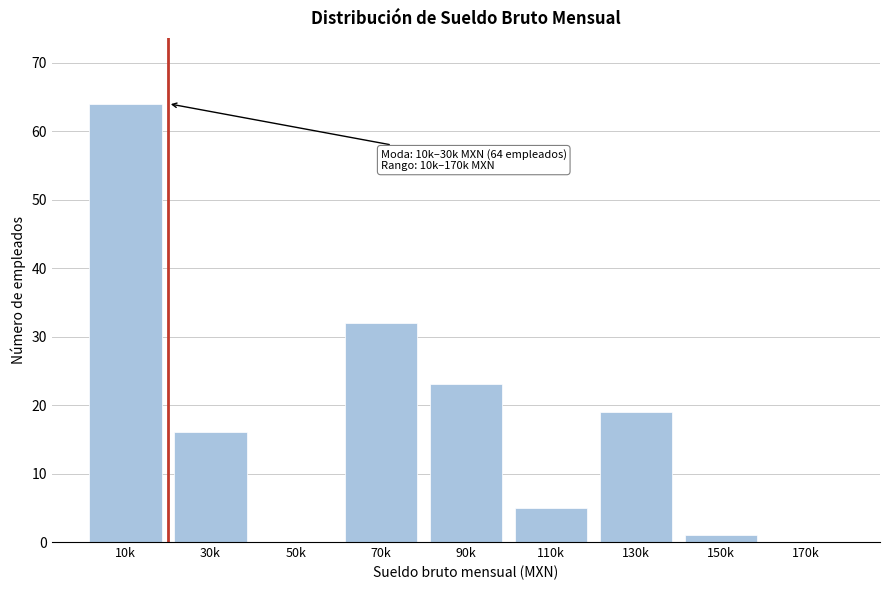

Reading left to right, extract all data points from this chart.

10k=64	30k=16	50k=0	70k=32	90k=23	110k=5	130k=19	150k=1	170k=0